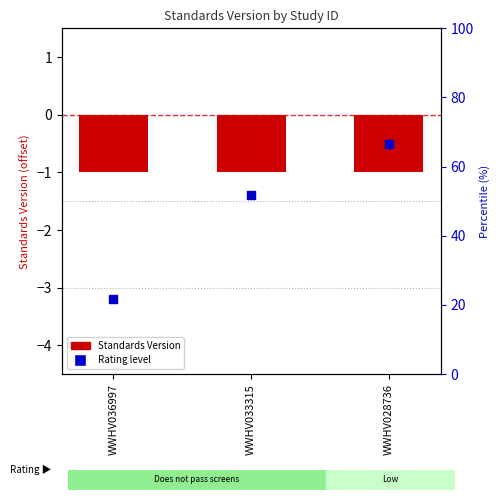

What is the total value across all series at WWHV036997?

-4.2